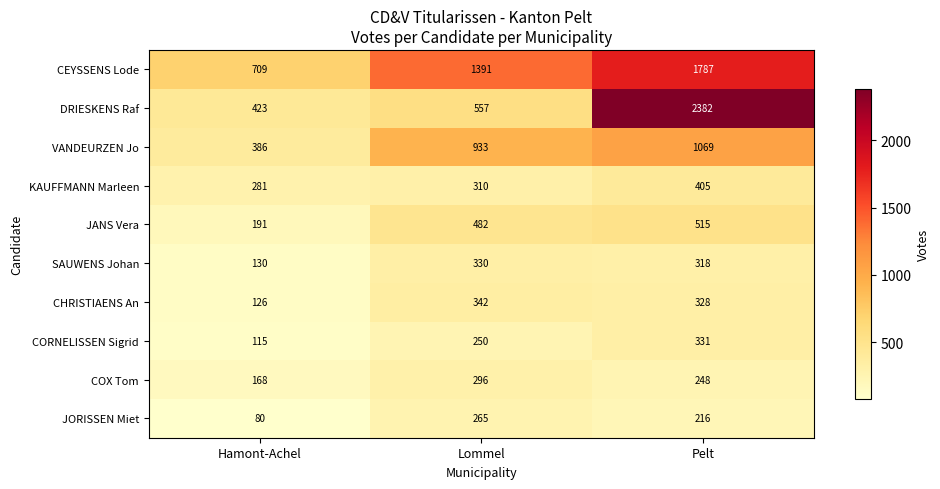

What is the sum of the JORISSEN Miet values at Hamont-Achel and Pelt?

296